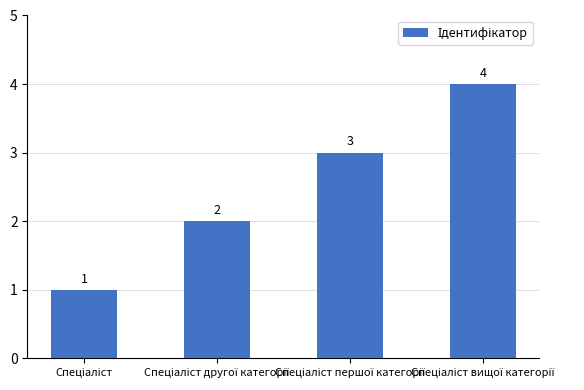

Reading right to left, what are all the values shown in this chart?

4	3	2	1